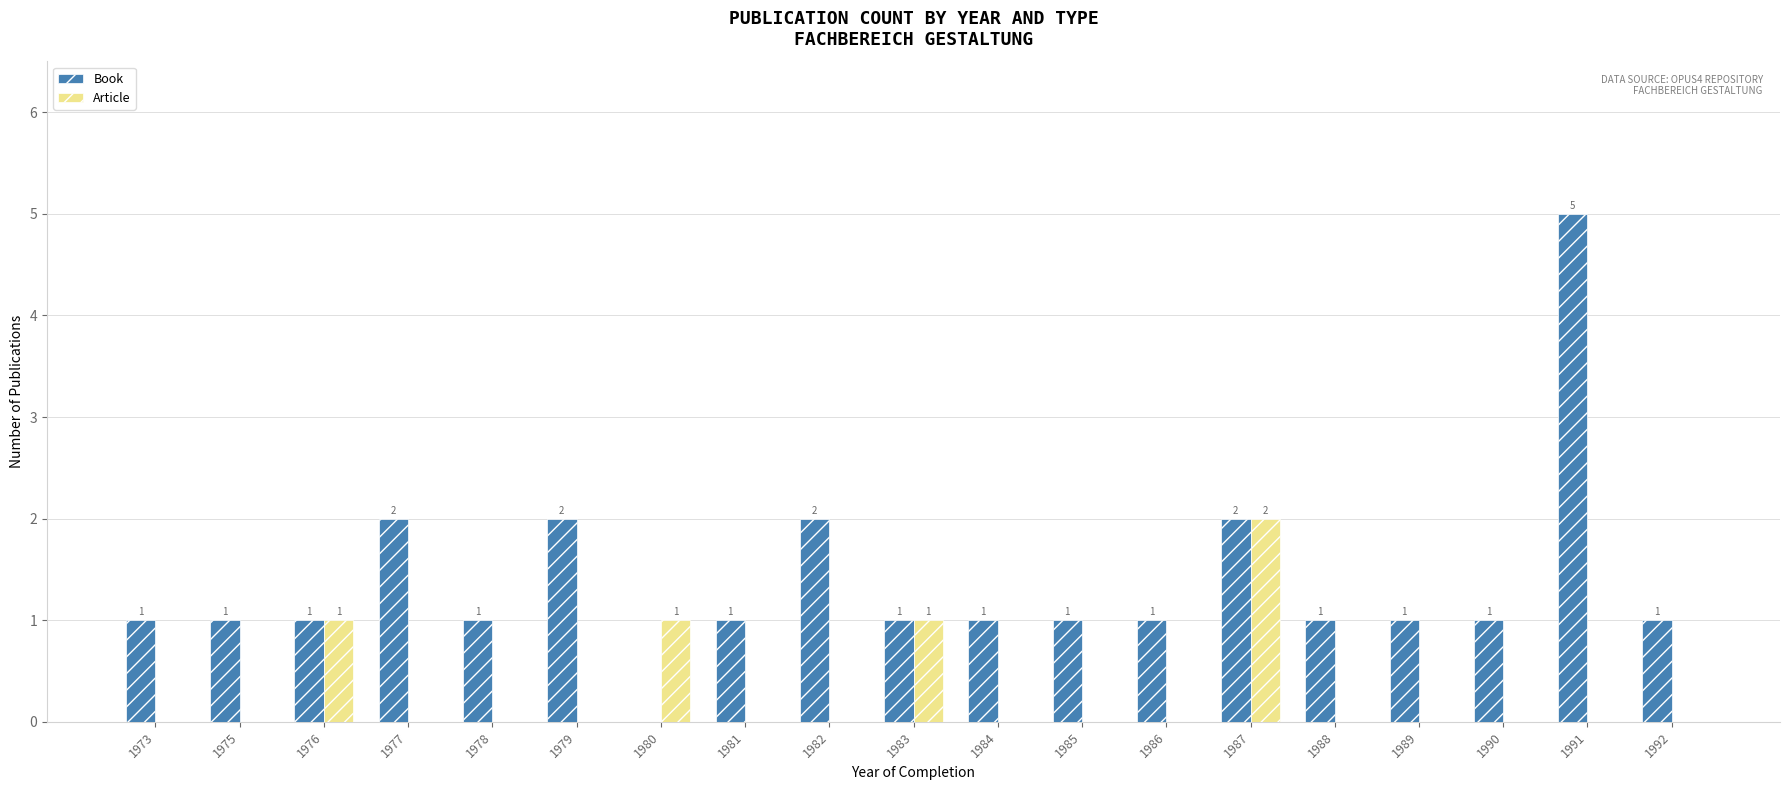

At which category is the sum across all series the highest?

1991